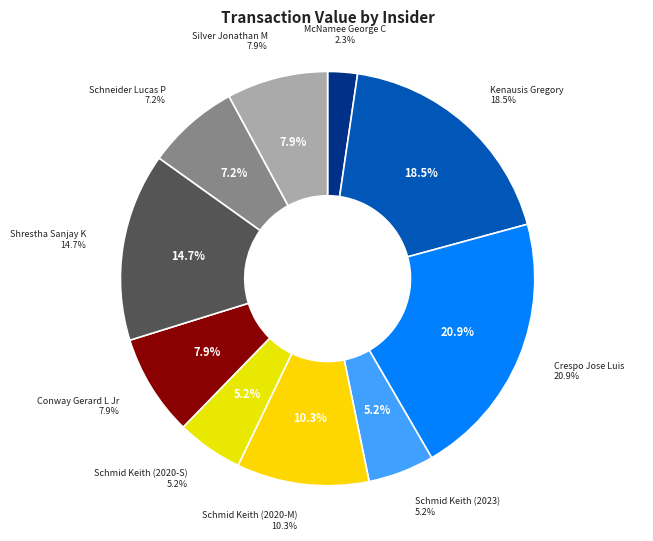

To the nearest percent, what is the difference between the largest and smallest slice percentages?

19%